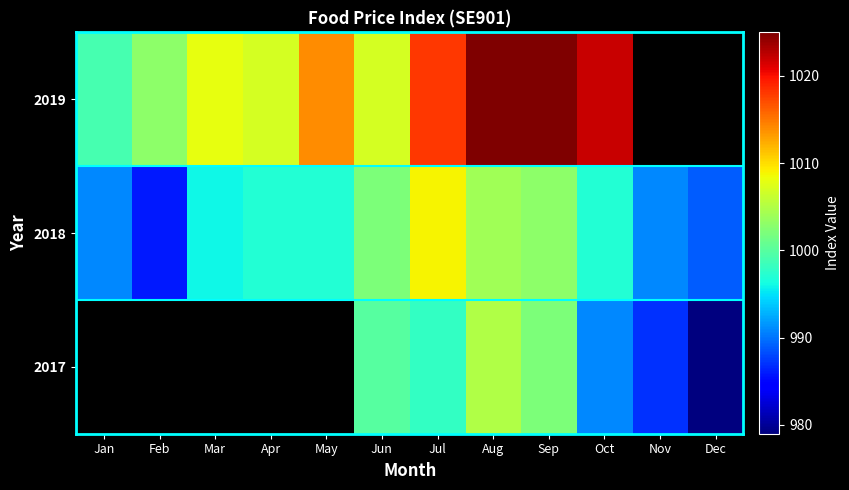

How many values in the 2017 series exceed 979?

6